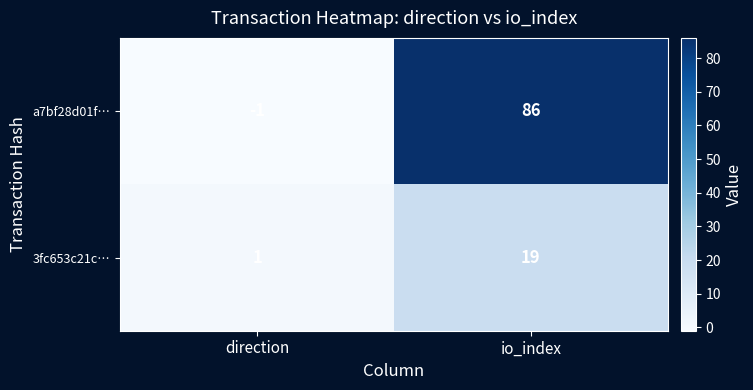

Between direction and io_index, which series saw the biggest shift?

a7bf28d01f…